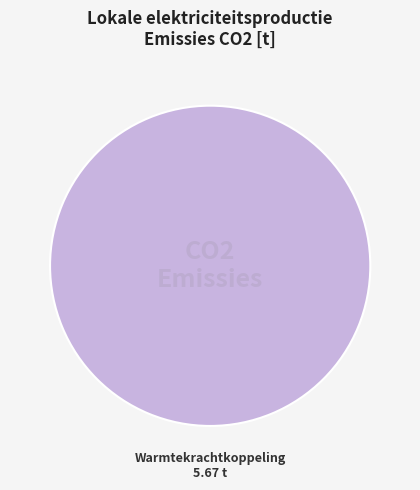

Is there a majority slice in this chart?

Yes